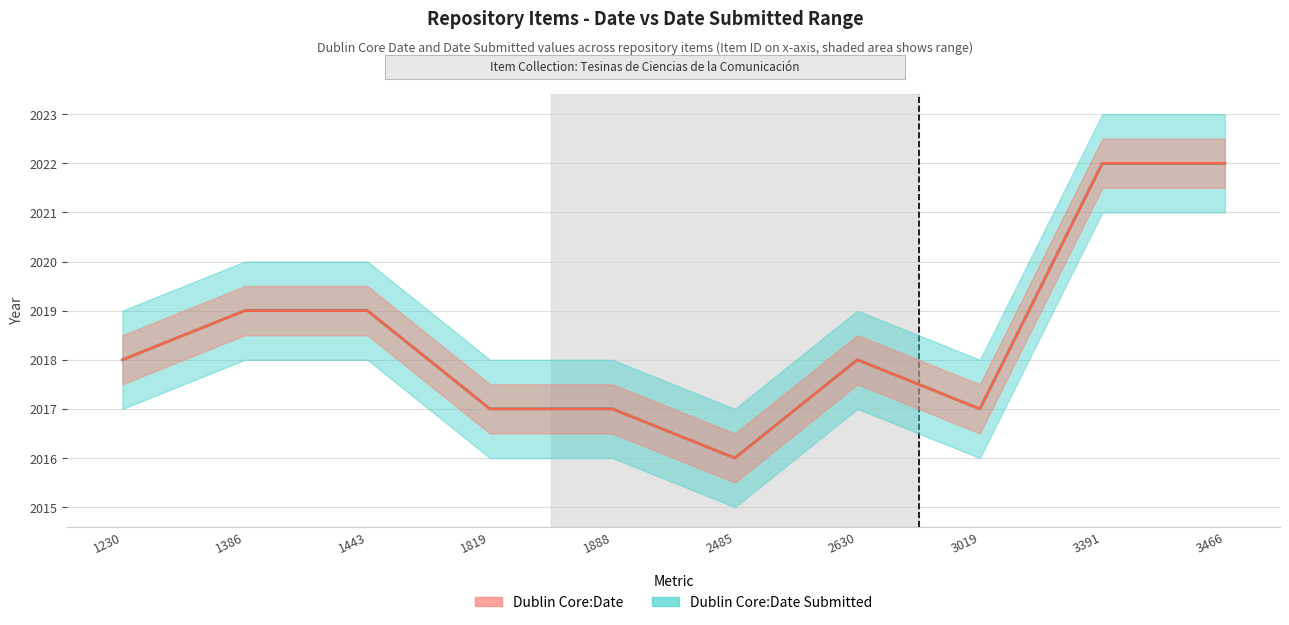

True or false: Dublin Core:Date and Dublin Core:Date Submitted cross at least once.

False